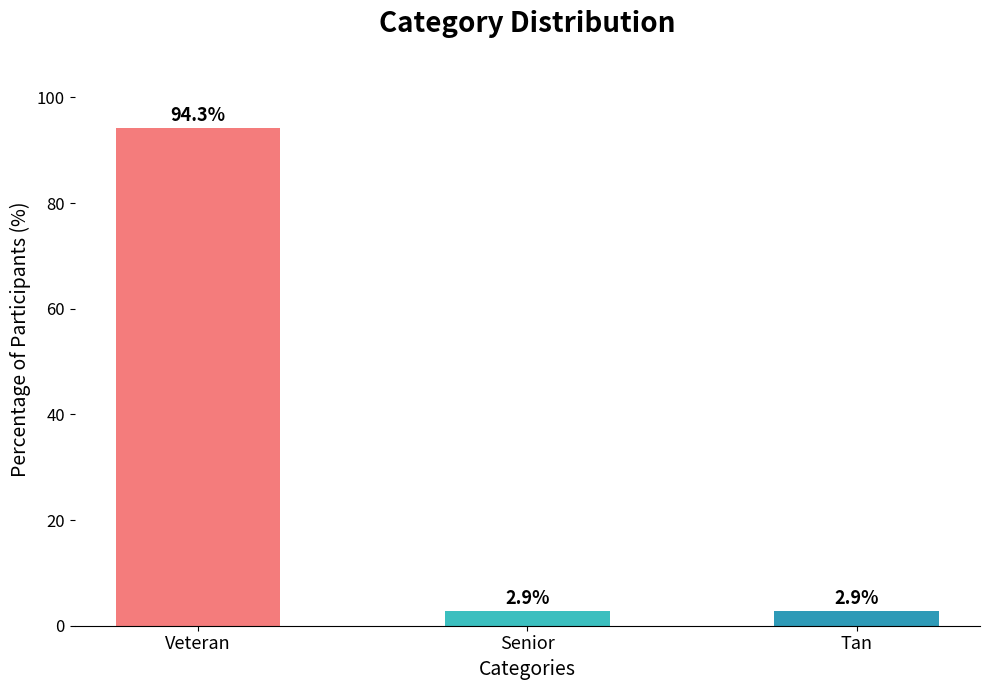

True or false: the data shows 94.3 at Veteran.

True